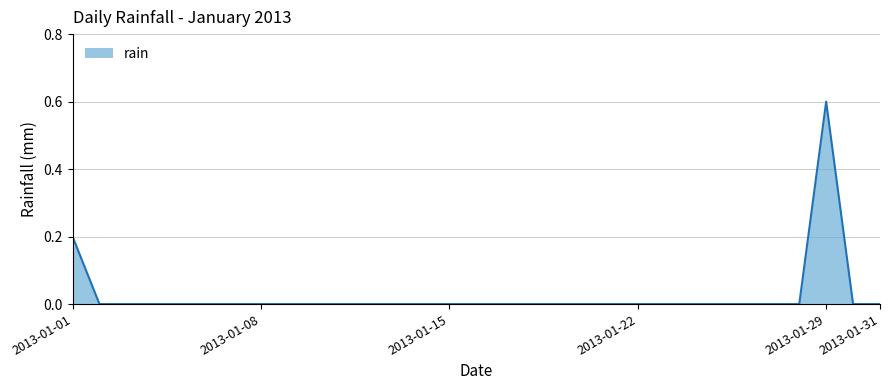

What is the greatest value displayed?

0.6